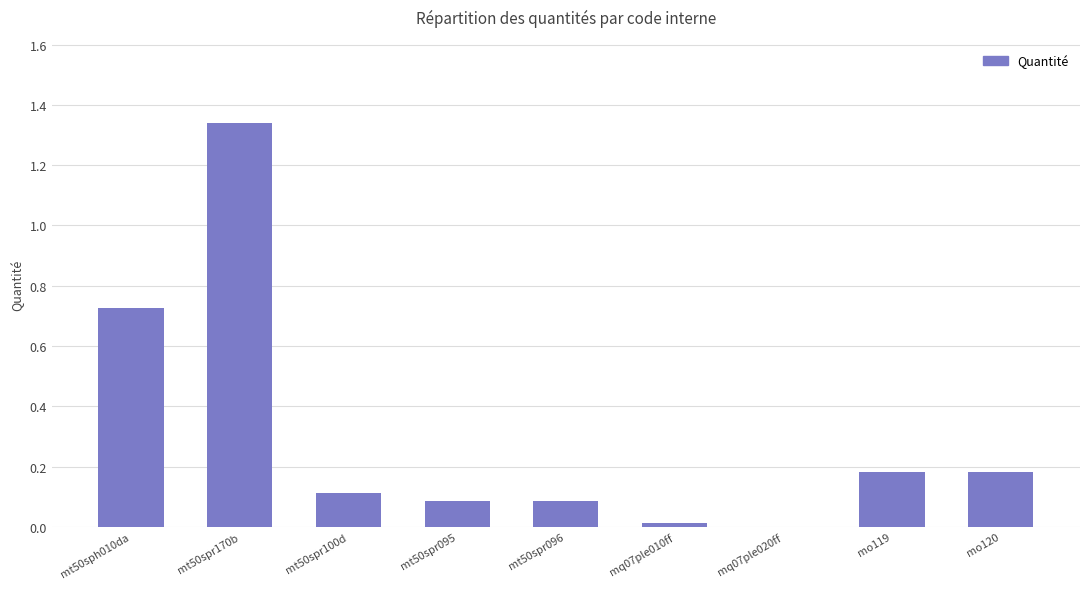

Between mo119 and mt50spr095, which is larger?

mo119